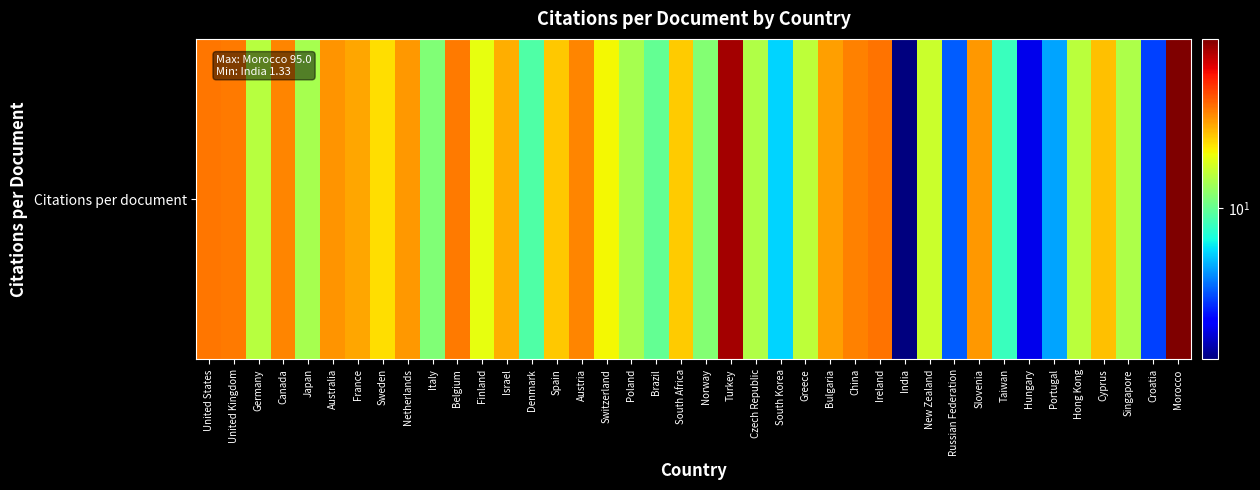

Approximately how many times larger is the value at United Kingdom compared to Ireland?

1.0